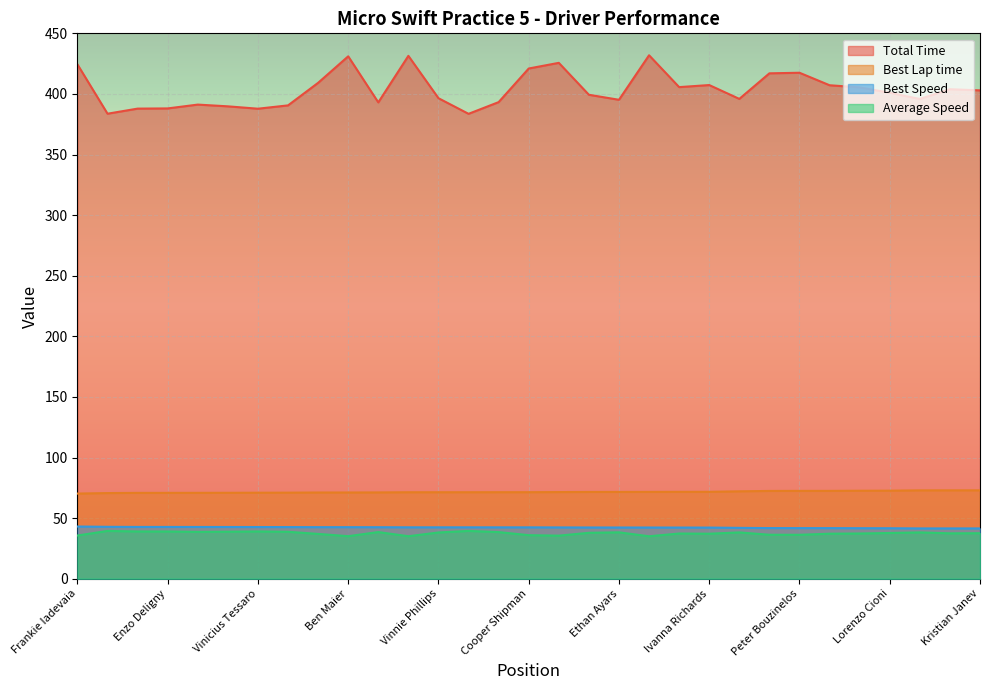

Rank the series by their maximum value, from highest to lowest.

Total Time, Best Lap time, Best Speed, Average Speed